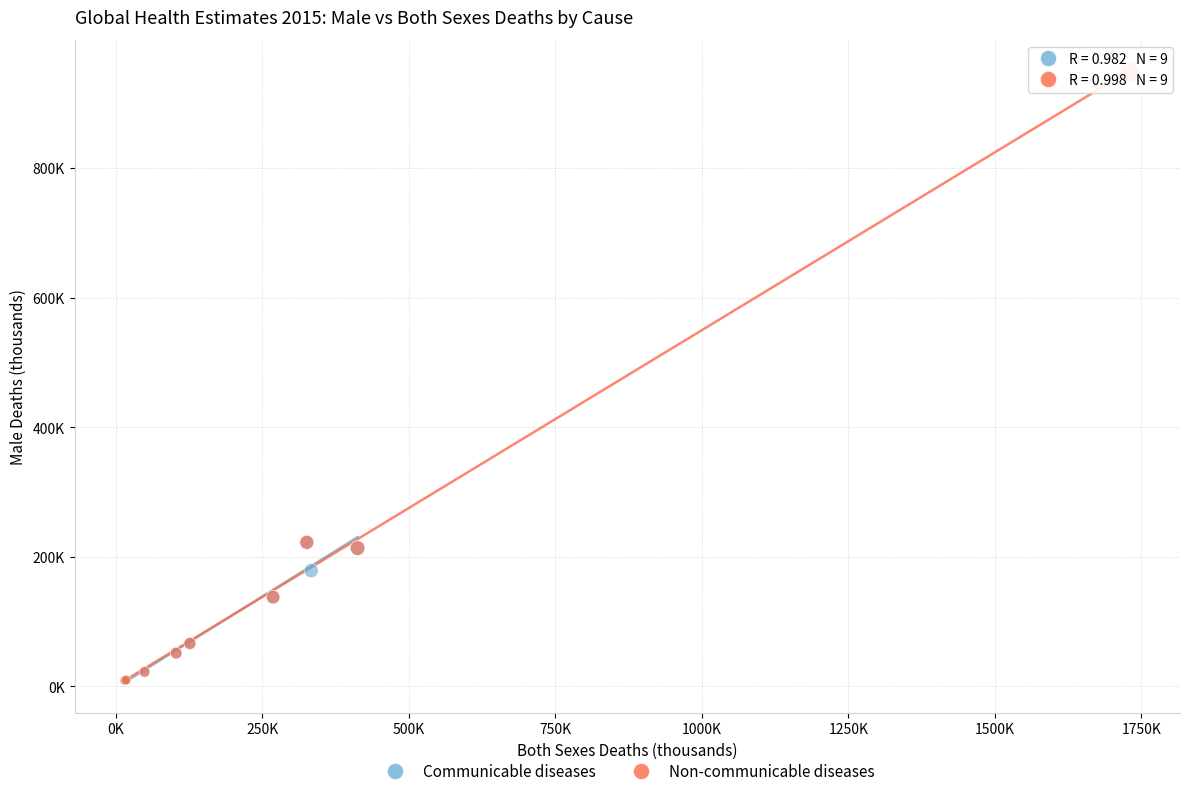

Which series has the largest Y range (max minus min)?

Non-communicable diseases